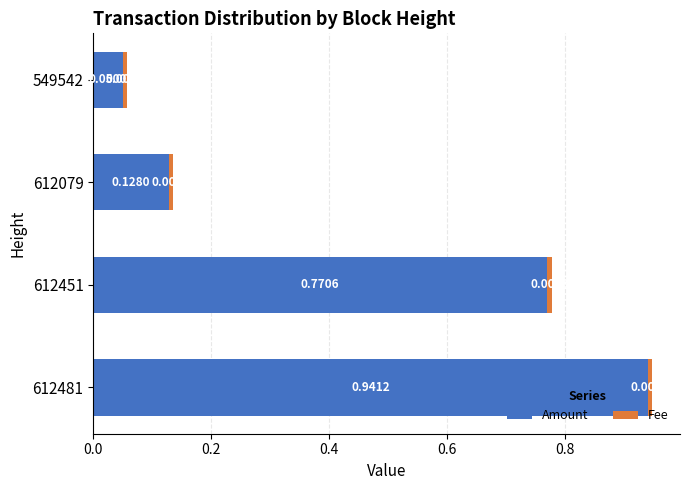

At which category is the sum across all series the highest?

612481